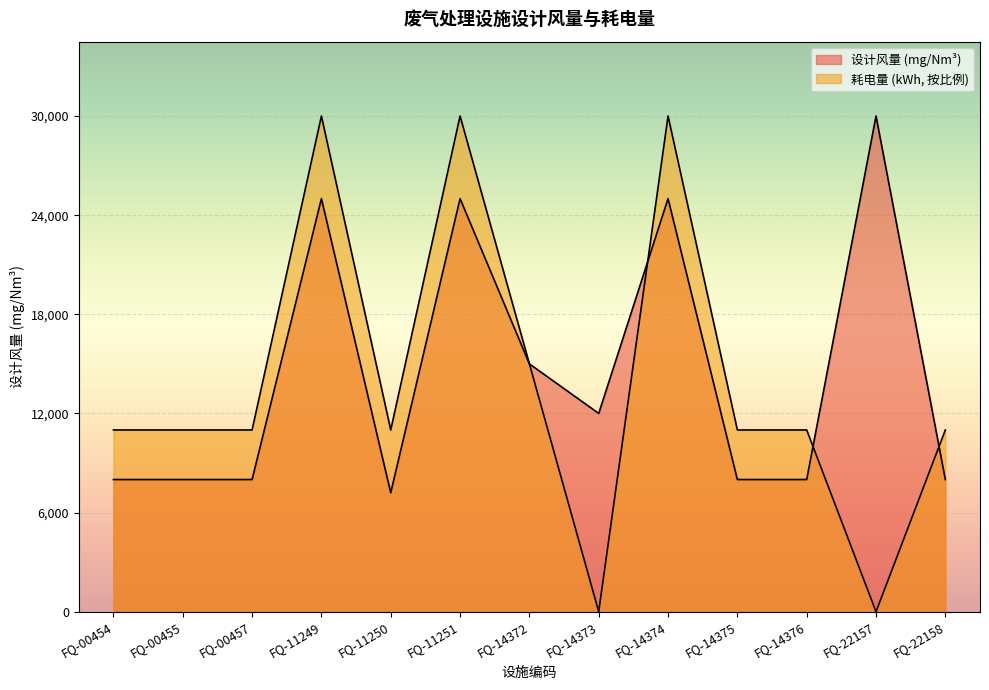

At which category does 耗电量(kWh) reach its first local peak?

FQ-11249